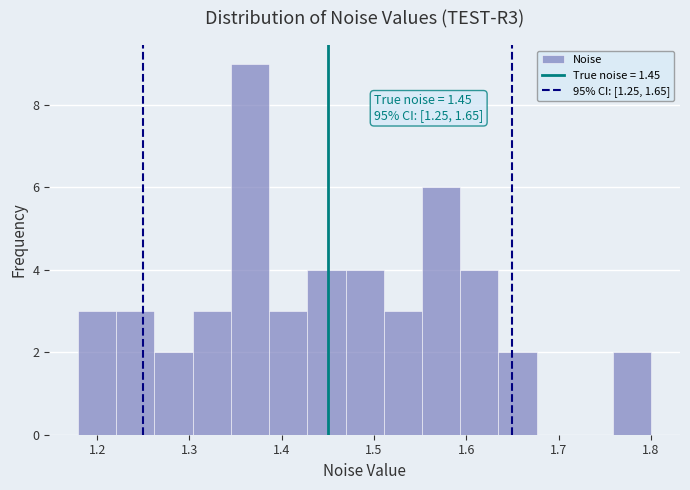

Over which range of the x-axis is the bar tallest?

1.34 to 1.39